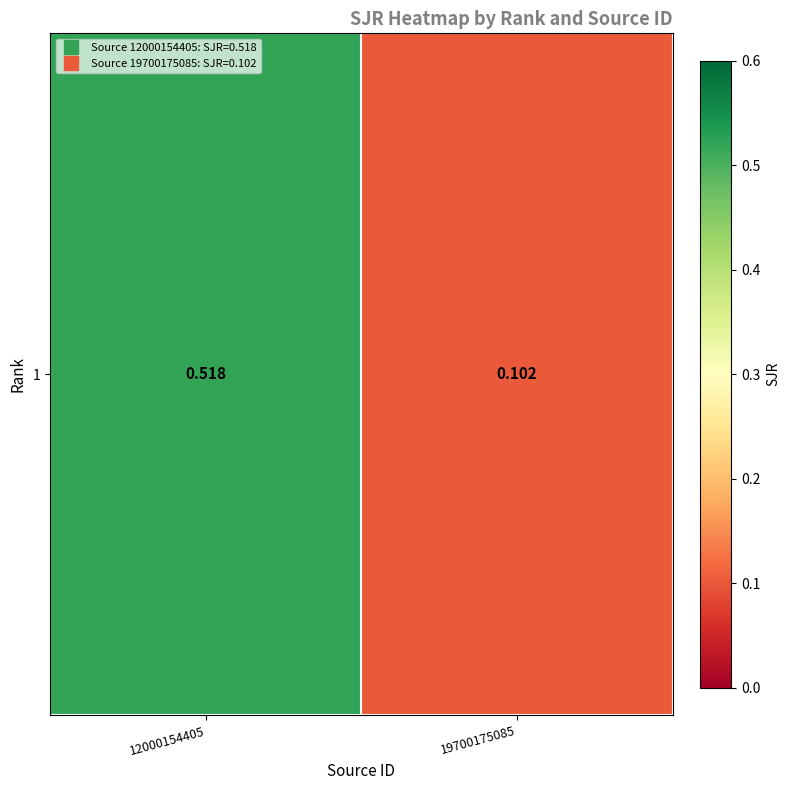

What is the sum of the values at 19700175085 and 12000154405?

0.6